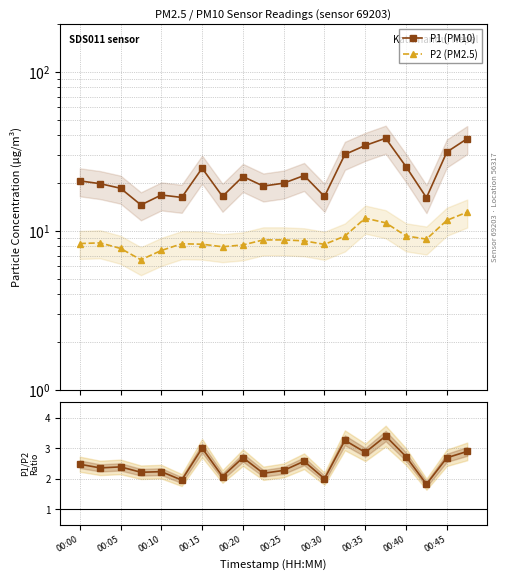

At which label does P2 (PM2.5) first exceed 8?

00:00